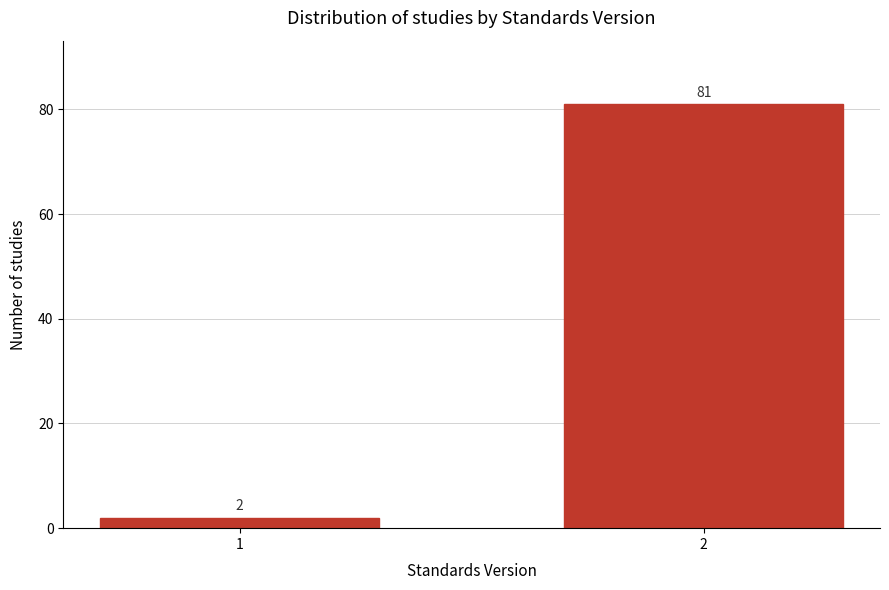

Reading right to left, transcribe all the data shown in this chart.

2=81	1=2